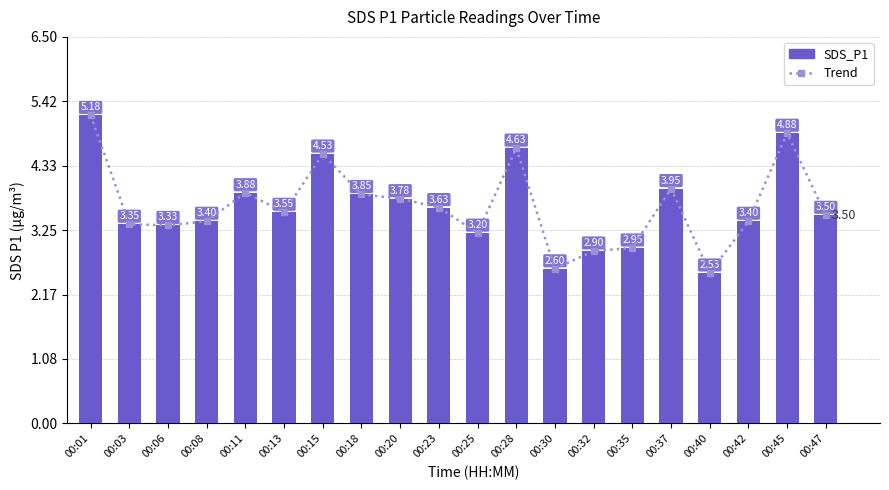

Reading left to right, transcribe all the data shown in this chart.

Trend: 00:01=5.2	00:03=3.4	00:06=3.3	00:08=3.4	00:11=3.9	00:13=3.5	00:15=4.5	00:18=3.9	00:20=3.8	00:23=3.6	00:25=3.2	00:28=4.6	00:30=2.6	00:32=2.9	00:35=3.0	00:37=4.0	00:40=2.5	00:42=3.4	00:45=4.9	00:47=3.5
SDS_P1: 00:01=5.2	00:03=3.4	00:06=3.3	00:08=3.4	00:11=3.9	00:13=3.5	00:15=4.5	00:18=3.9	00:20=3.8	00:23=3.6	00:25=3.2	00:28=4.6	00:30=2.6	00:32=2.9	00:35=3.0	00:37=4.0	00:40=2.5	00:42=3.4	00:45=4.9	00:47=3.5